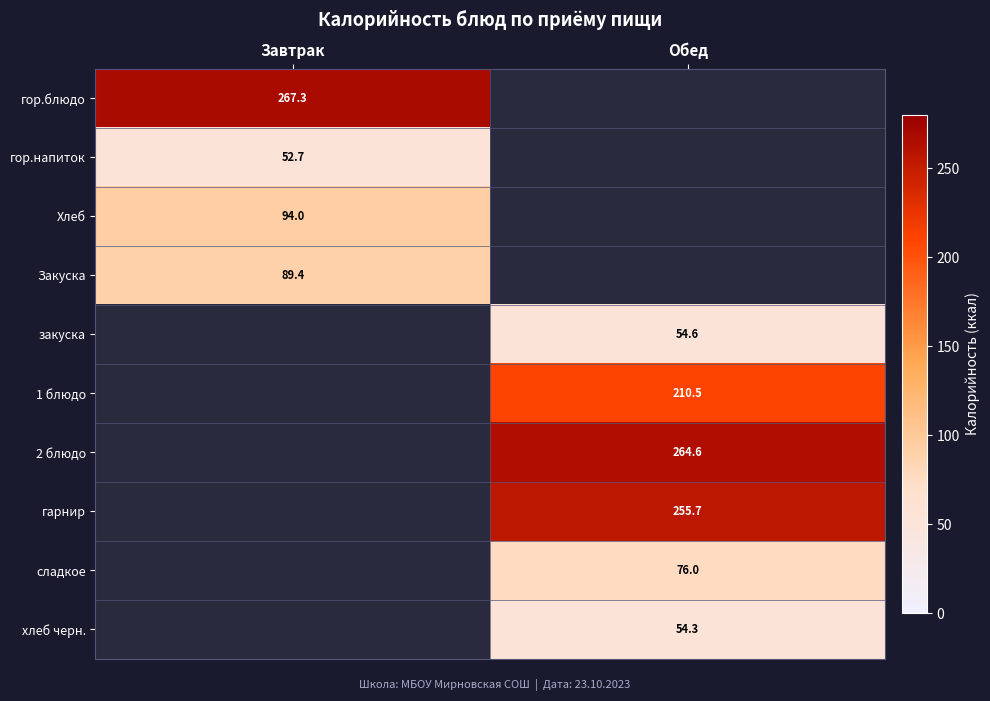

What is the approximate value of Хлеб at Завтрак?

94.0